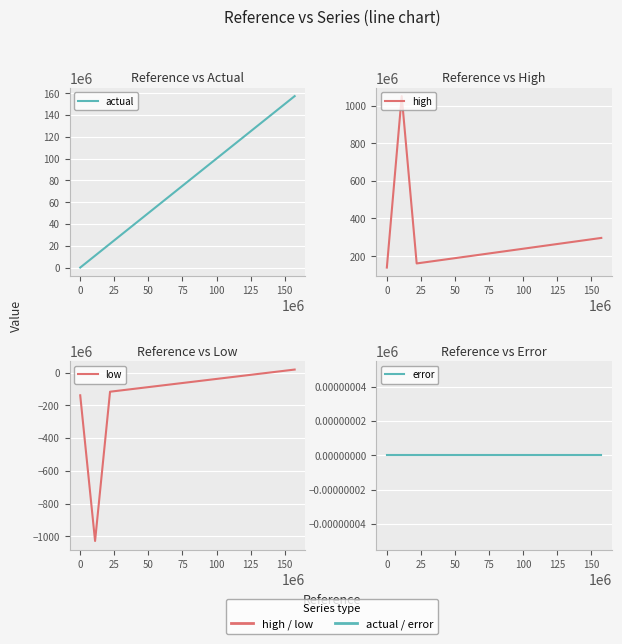

How many distinct data groups are displayed?

4